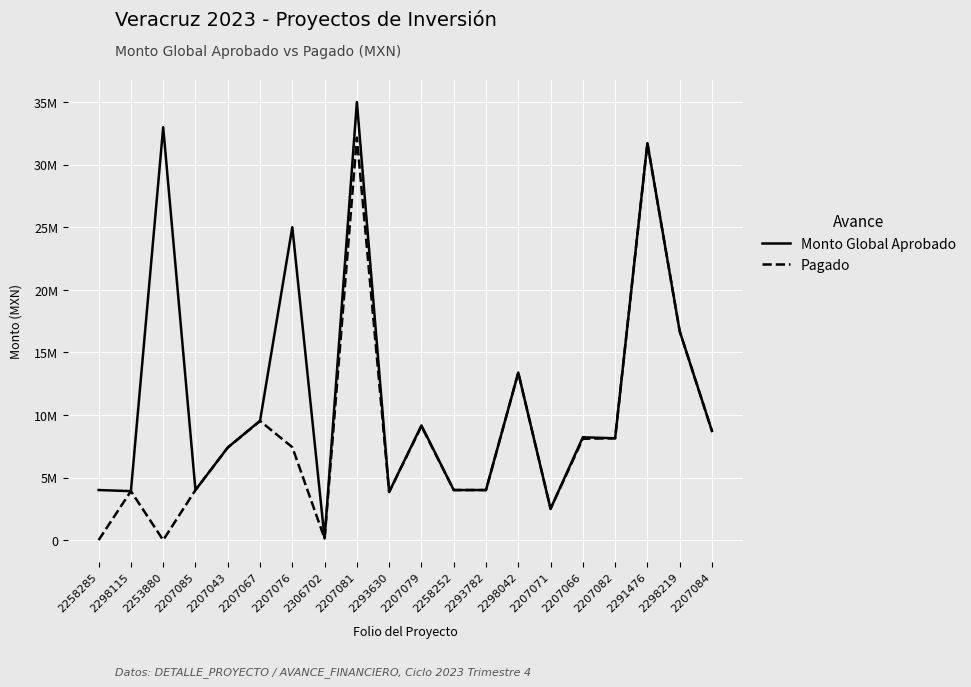

The value of Monto Global Aprobado at 2298115 is 3911327.6. True or false?

True